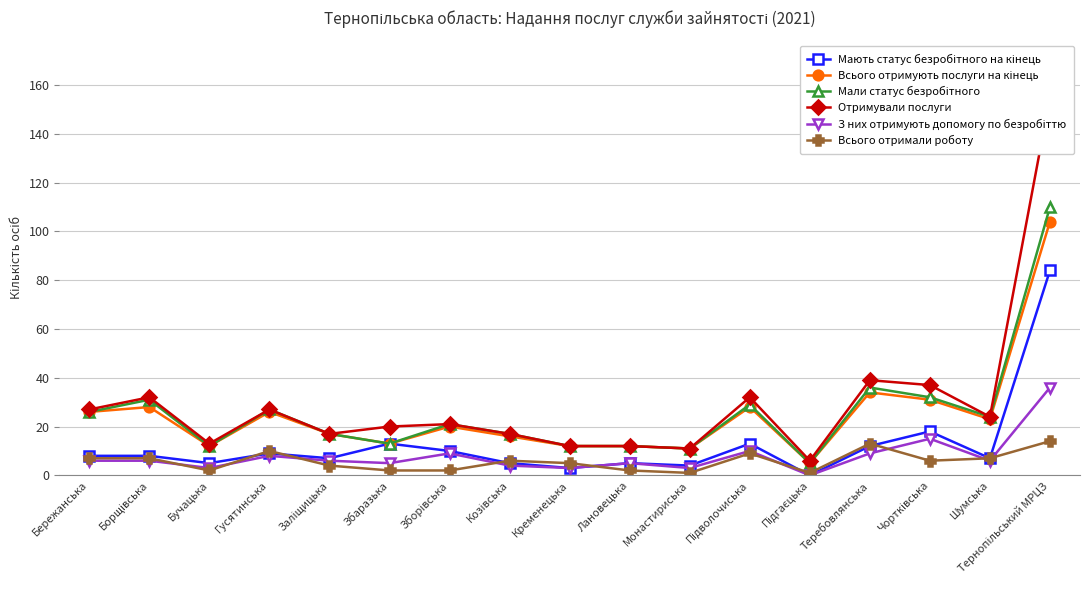

How many data points in Мали статус безробітного are less than 21?

8